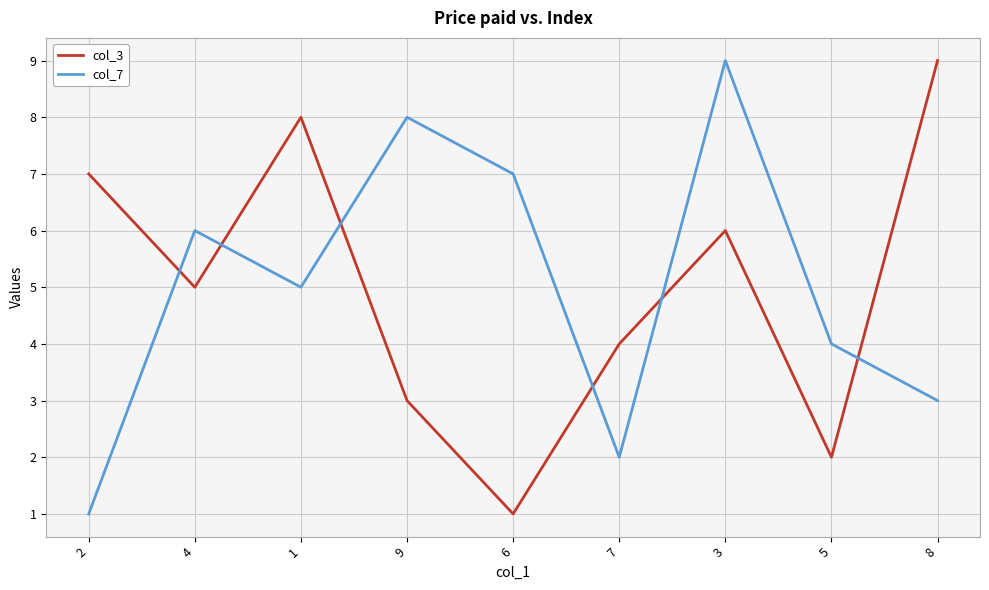

At which category is the sum across all series the highest?

3